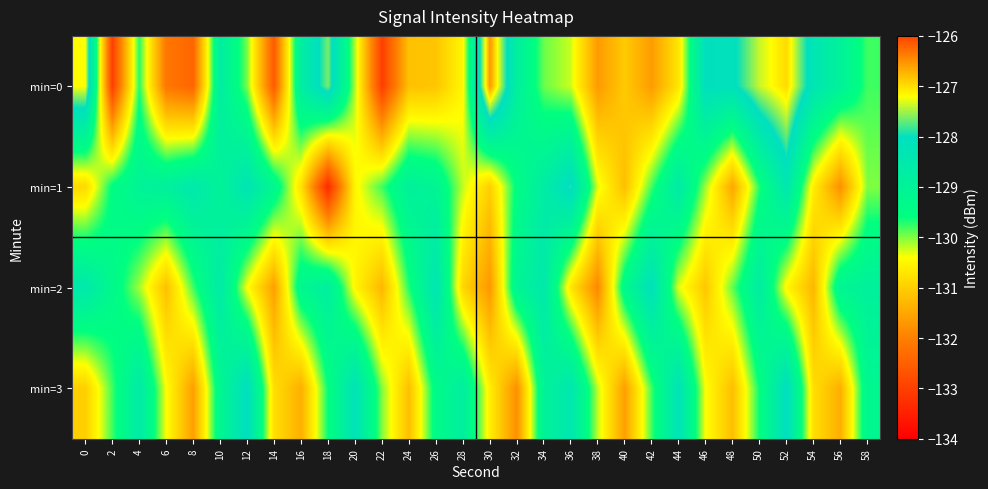

At which category is the sum across all series the highest?

52